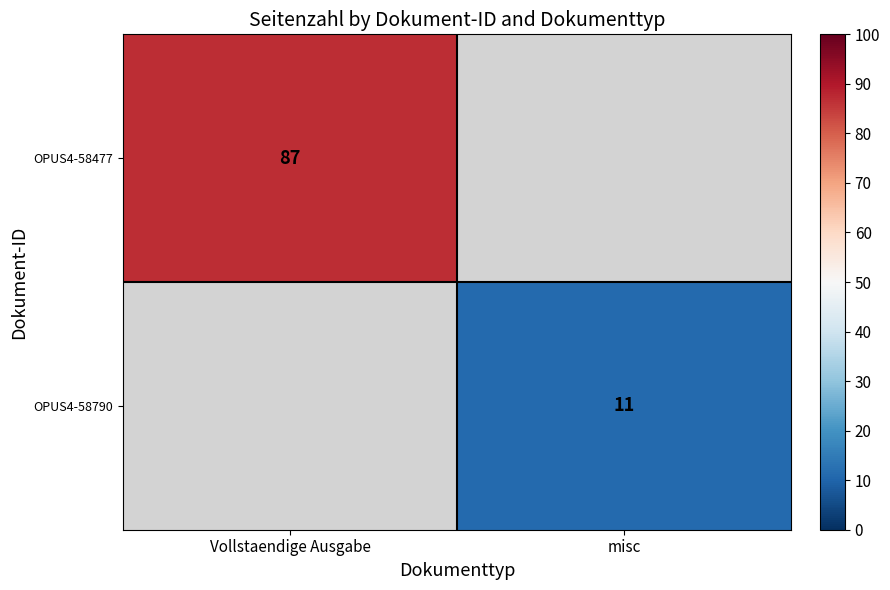

What is the maximum value shown in the chart?

87.0